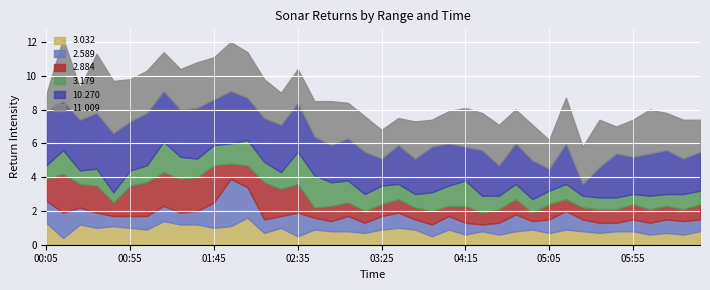

What is the difference between the second highest and second lowest values in the 2.589 series?

1.3